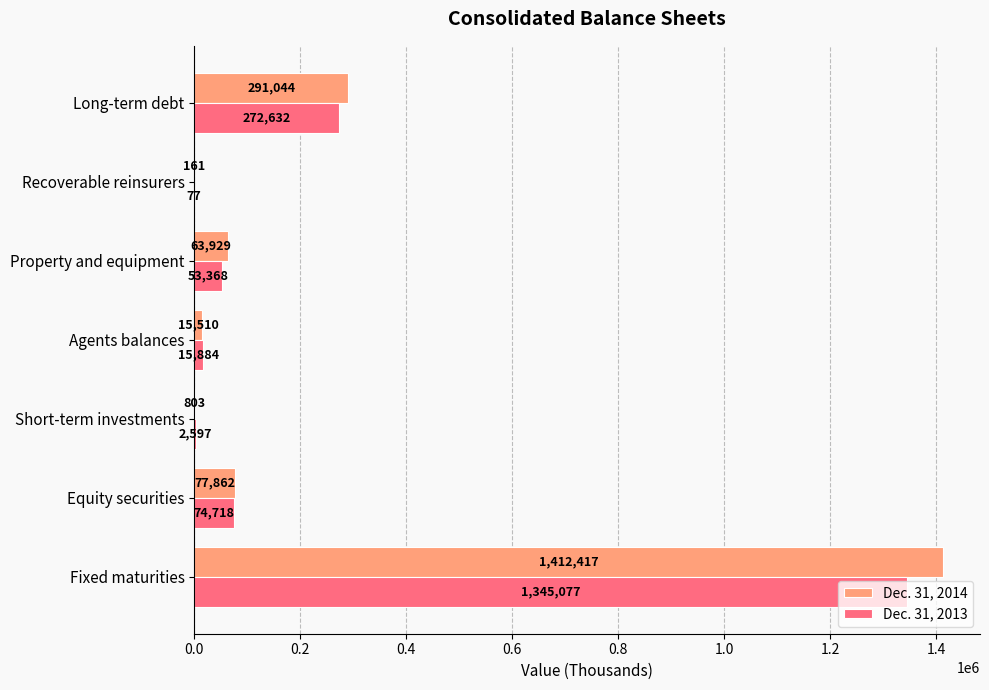

Which series changed the most between Fixed maturities and Agents balances?

Dec. 31, 2014